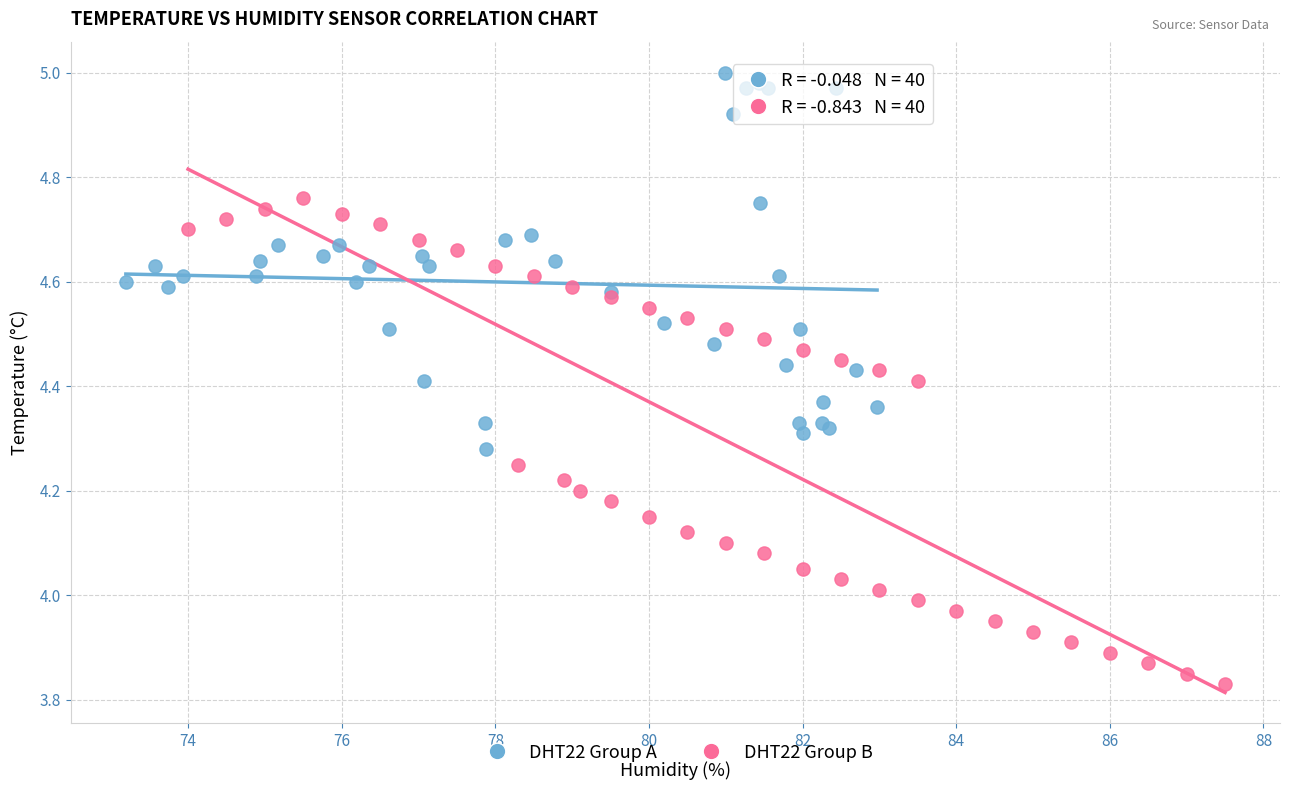

Which series reaches the maximum Y coordinate?

DHT22 Group A